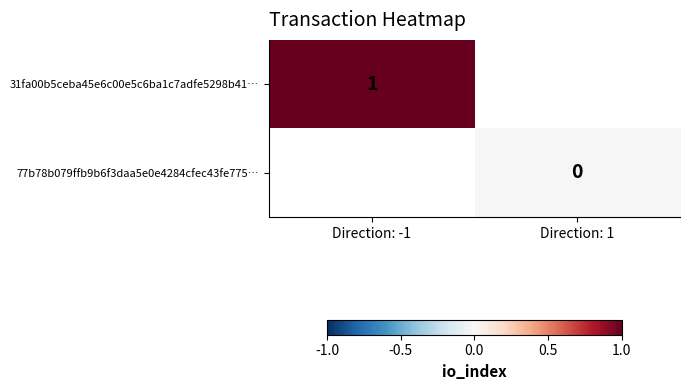

The value of 31fa00b5ceba45e6c00e5c6ba1c7adfe5298b41… at Direction: -1 is 1. True or false?

True